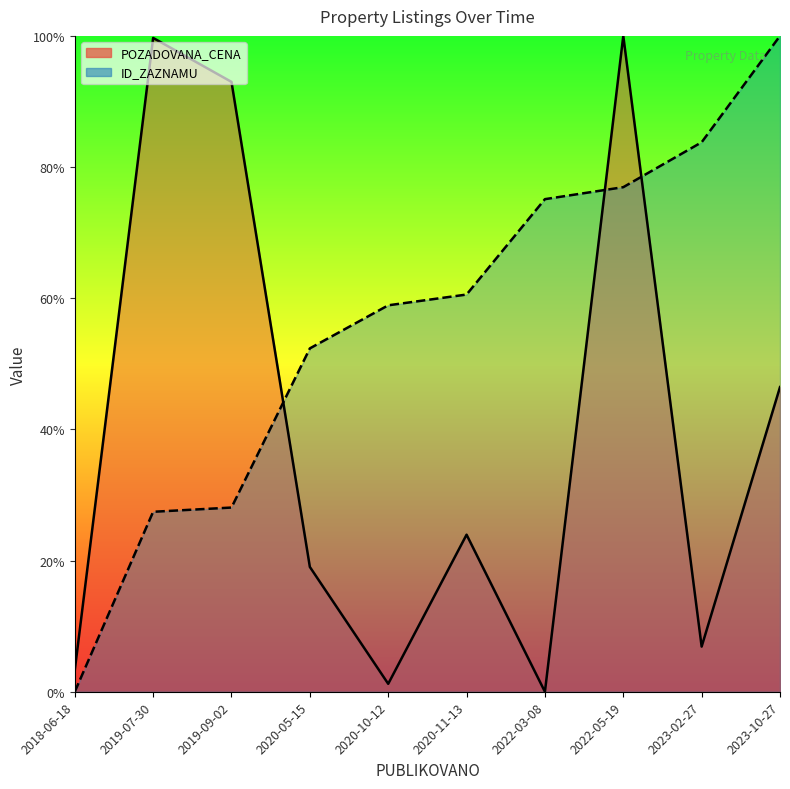

At which category does the chart reach its minimum across all series?

2018-06-18